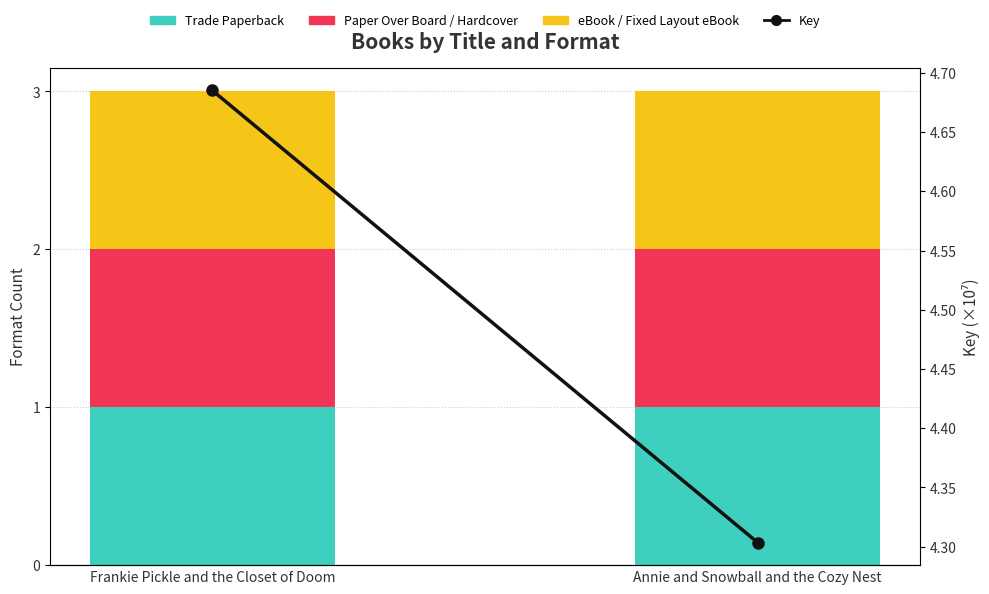

What are all the series names shown in the legend?

Trade Paperback, Paper Over Board / Hardcover, eBook / Fixed Layout eBook, Key